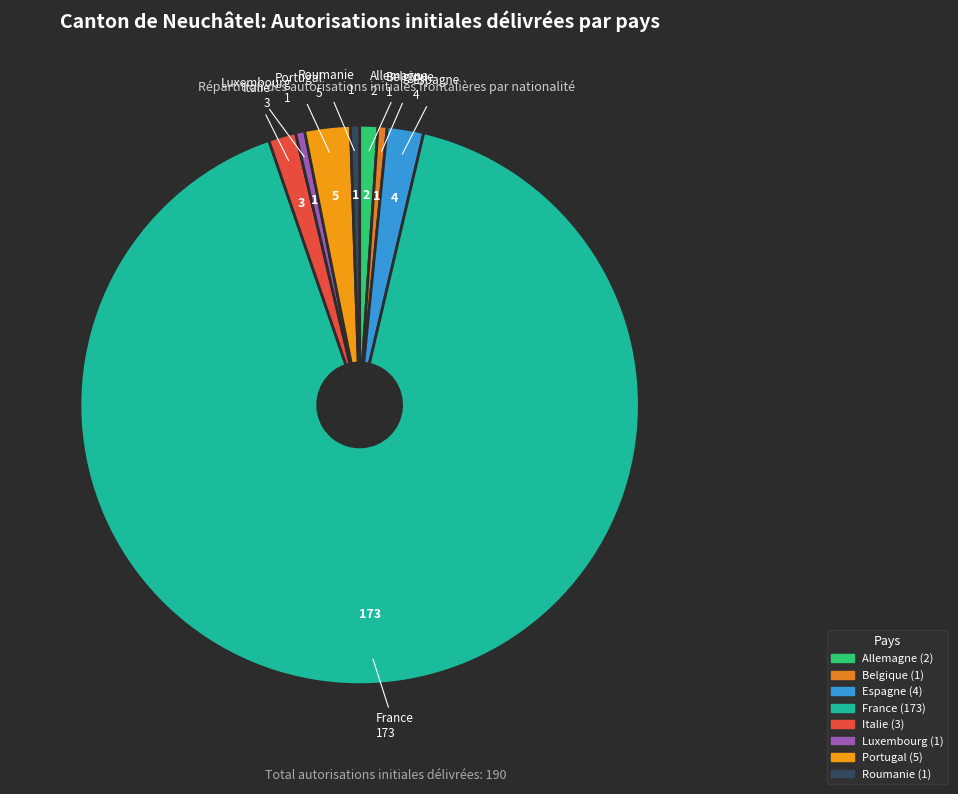

The Portugal slice represents 14% of the pie. True or false?

False